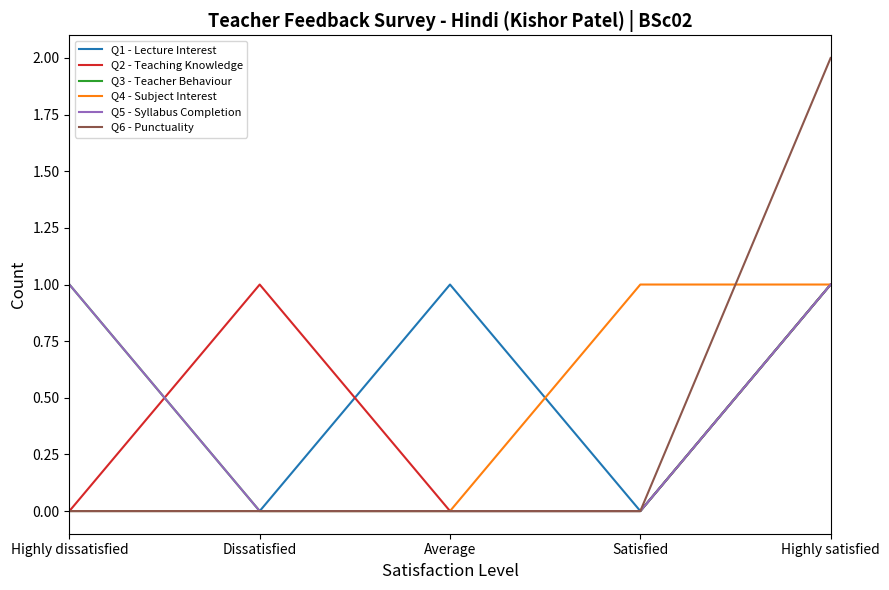

Is this an area chart (filled region under the line)?

No